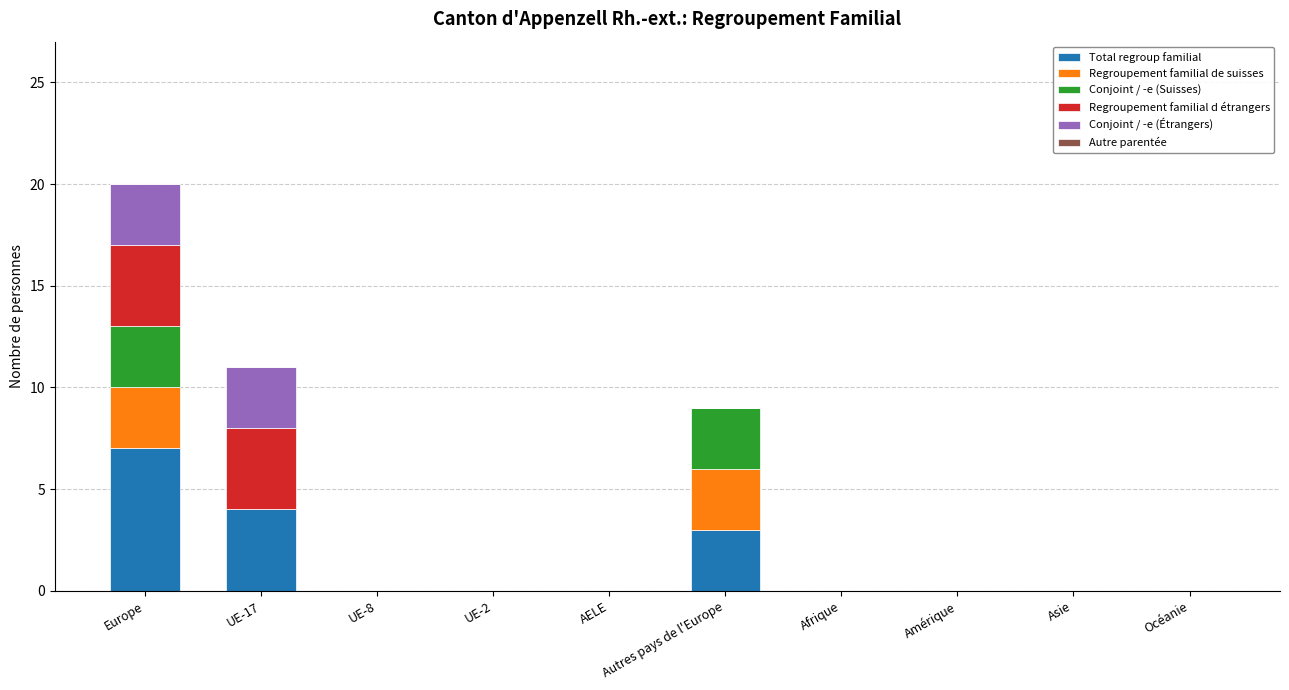

Are the bars horizontal?

No